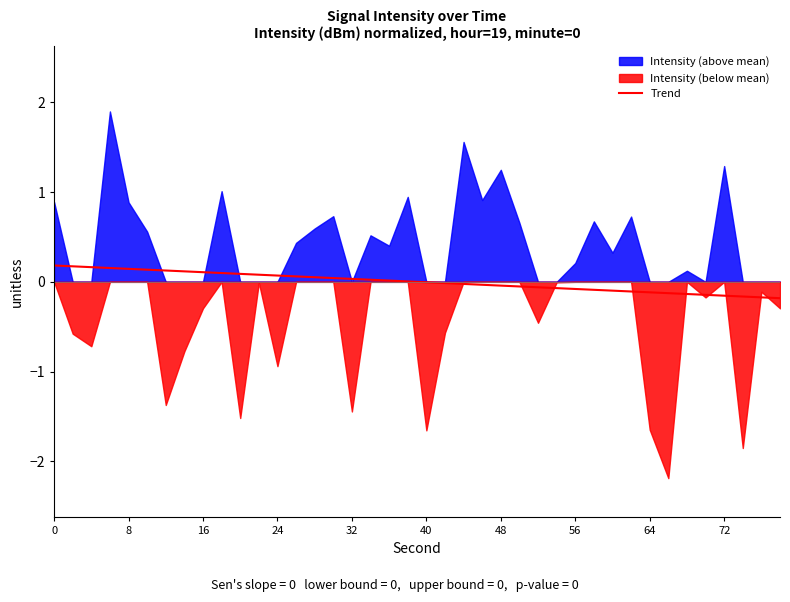

How many values are above zero?

20